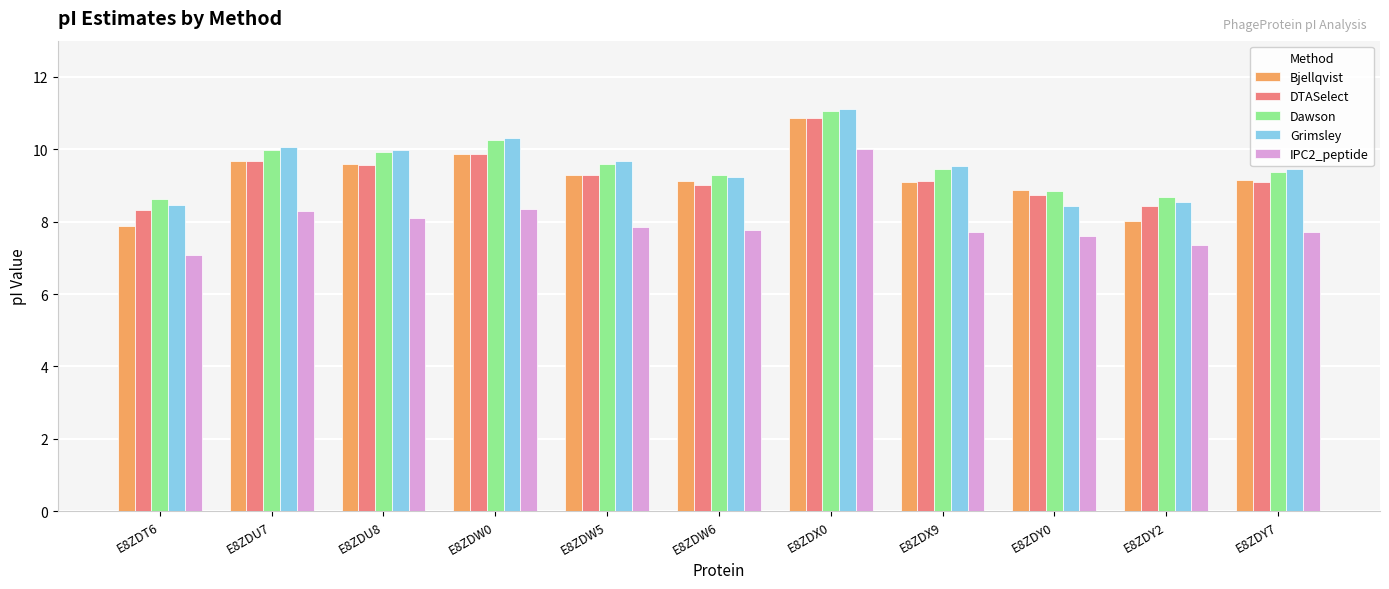

How many values in the Grimsley series are below 9?

3